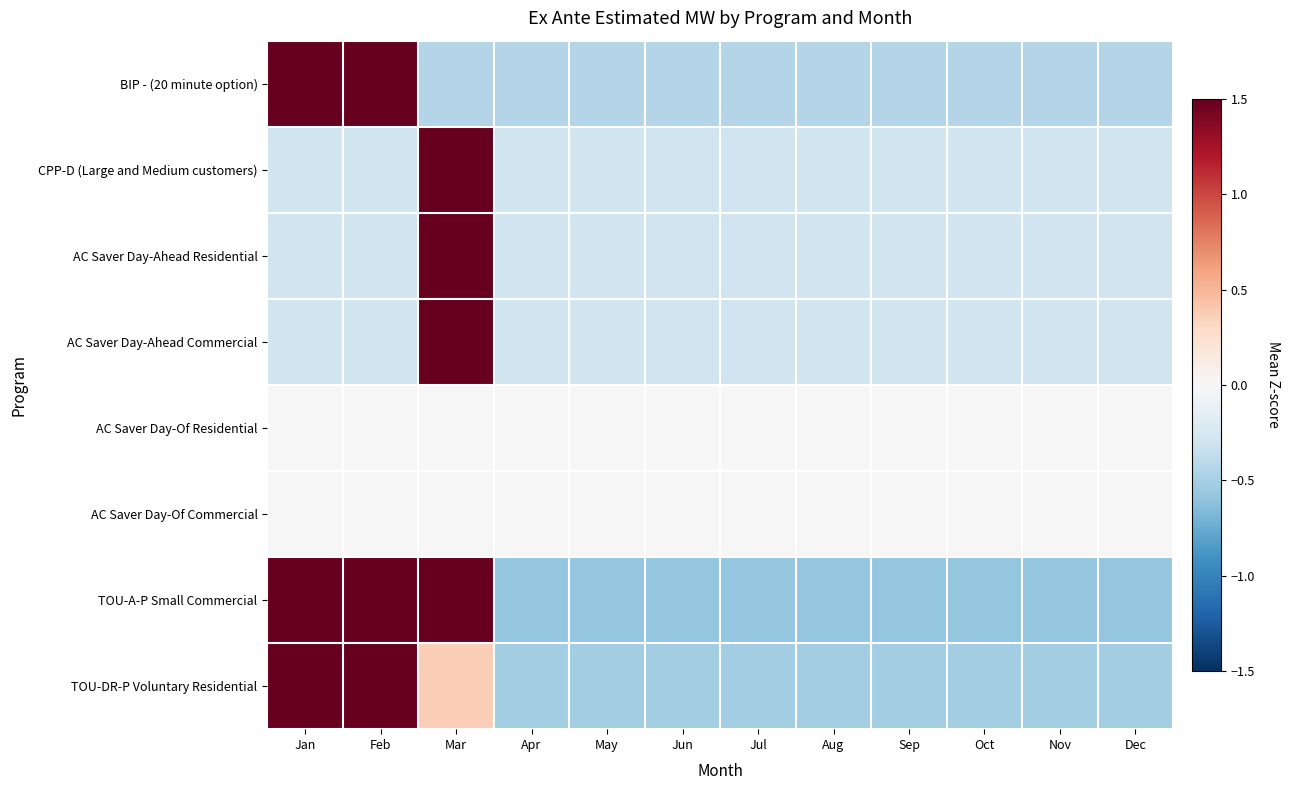

Reading left to right, list all the values displayed in this chart.

BIP - (20 minute option): Jan=1.5	Feb=1.5	Mar=-0.4	Apr=-0.4	May=-0.4	Jun=-0.4	Jul=-0.4	Aug=-0.4	Sep=-0.4	Oct=-0.4	Nov=-0.4	Dec=-0.4
CPP-D (Large and Medium customers): Jan=-0.3	Feb=-0.3	Mar=1.5	Apr=-0.3	May=-0.3	Jun=-0.3	Jul=-0.3	Aug=-0.3	Sep=-0.3	Oct=-0.3	Nov=-0.3	Dec=-0.3
AC Saver Day-Ahead Residential: Jan=-0.3	Feb=-0.3	Mar=1.5	Apr=-0.3	May=-0.3	Jun=-0.3	Jul=-0.3	Aug=-0.3	Sep=-0.3	Oct=-0.3	Nov=-0.3	Dec=-0.3
AC Saver Day-Ahead Commercial: Jan=-0.3	Feb=-0.3	Mar=1.5	Apr=-0.3	May=-0.3	Jun=-0.3	Jul=-0.3	Aug=-0.3	Sep=-0.3	Oct=-0.3	Nov=-0.3	Dec=-0.3
AC Saver Day-Of Residential: Jan=0.0	Feb=0.0	Mar=0.0	Apr=0.0	May=0.0	Jun=0.0	Jul=0.0	Aug=0.0	Sep=0.0	Oct=0.0	Nov=0.0	Dec=0.0
AC Saver Day-Of Commercial: Jan=0.0	Feb=0.0	Mar=0.0	Apr=0.0	May=0.0	Jun=0.0	Jul=0.0	Aug=0.0	Sep=0.0	Oct=0.0	Nov=0.0	Dec=0.0
TOU-A-P Small Commercial: Jan=1.5	Feb=1.5	Mar=1.5	Apr=-0.6	May=-0.6	Jun=-0.6	Jul=-0.6	Aug=-0.6	Sep=-0.6	Oct=-0.6	Nov=-0.6	Dec=-0.6
TOU-DR-P Voluntary Residential: Jan=1.5	Feb=1.5	Mar=0.4	Apr=-0.5	May=-0.5	Jun=-0.5	Jul=-0.5	Aug=-0.5	Sep=-0.5	Oct=-0.5	Nov=-0.5	Dec=-0.5